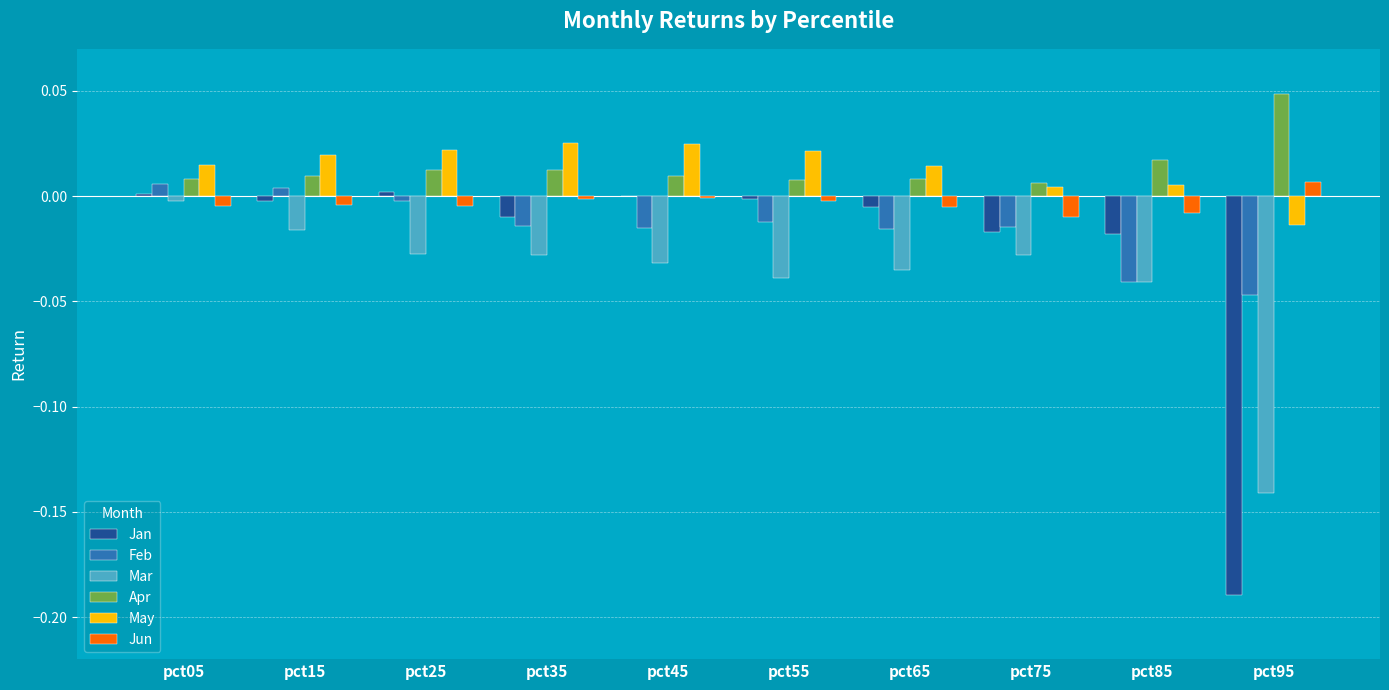

What is the total value across all series at pct95?

-0.3